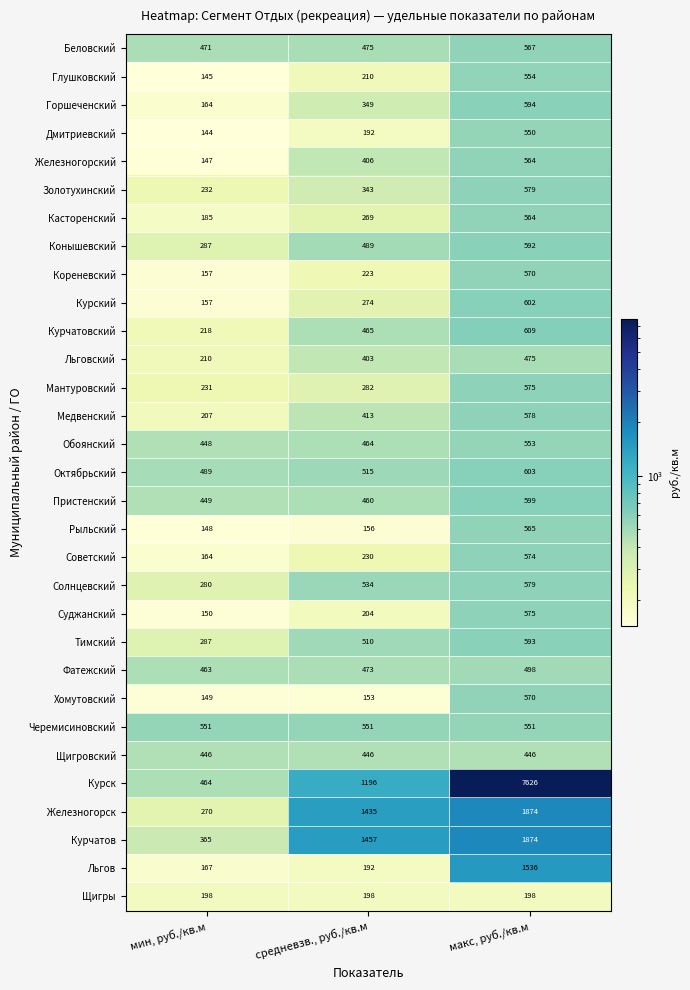

At which category is the sum across all series the highest?

макс, руб./кв.м